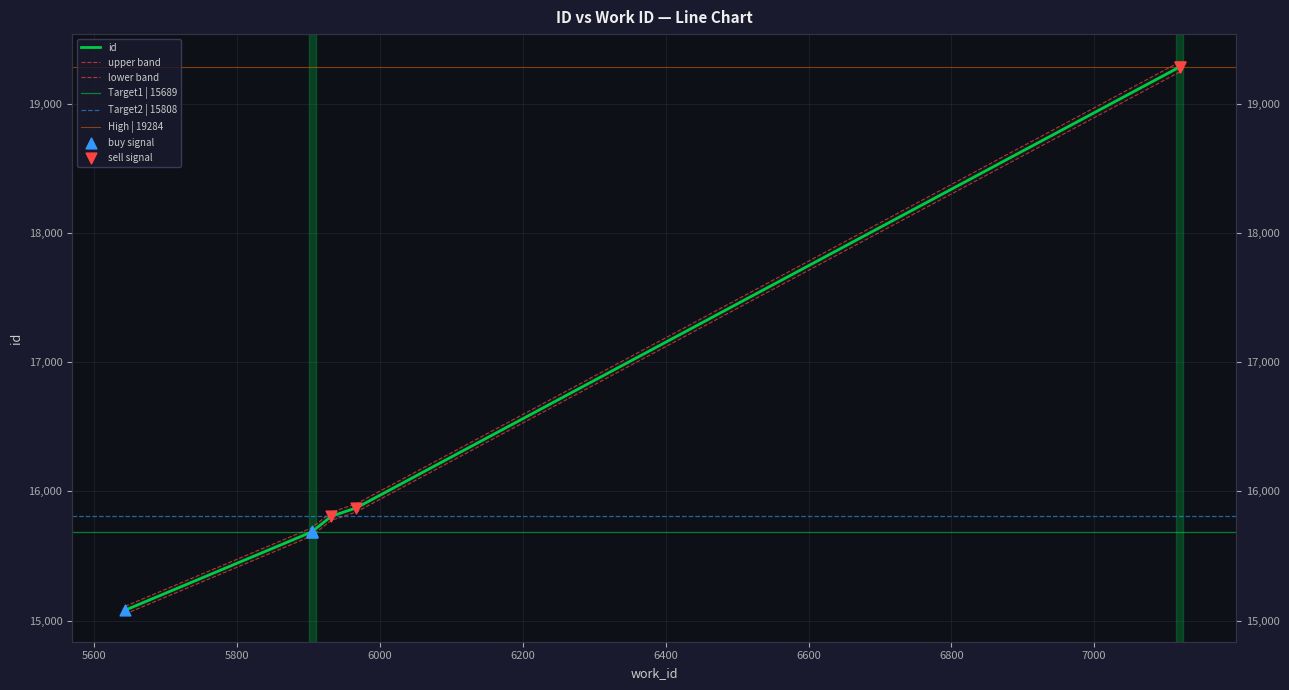

What is the ratio of the value at 5905 to the value at 5967?

1.0